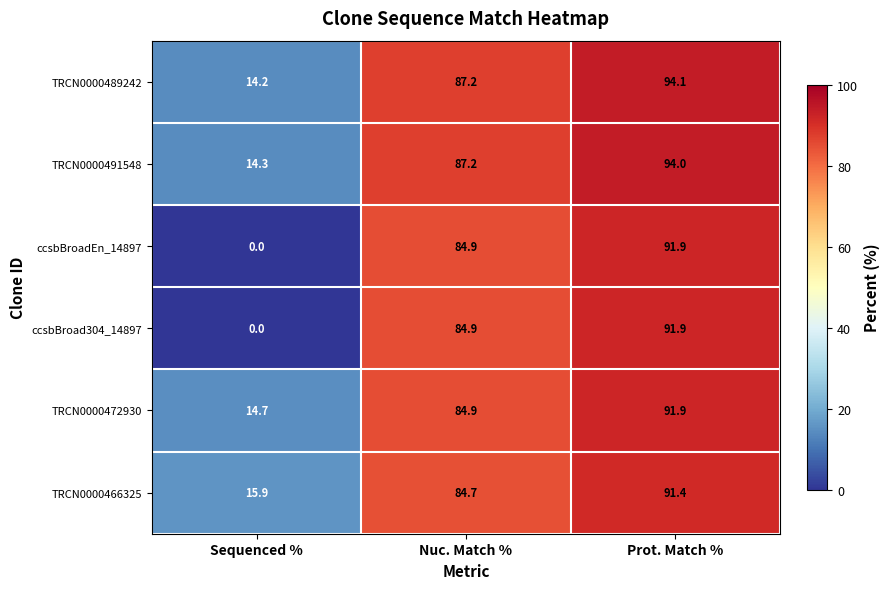

How many data points in ccsbBroad304_14897 are above 84?

2